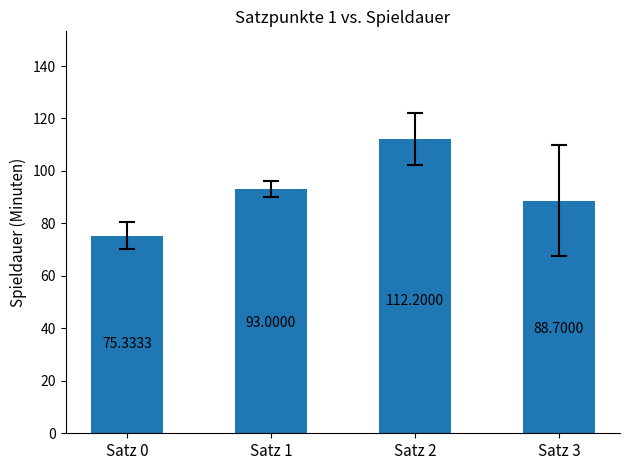

Count the number of data series in this chart.

1